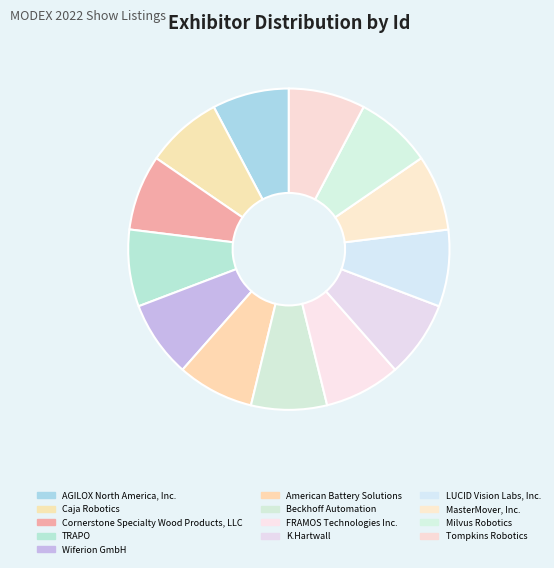

Does Caja Robotics account for over 50% of the chart?

No